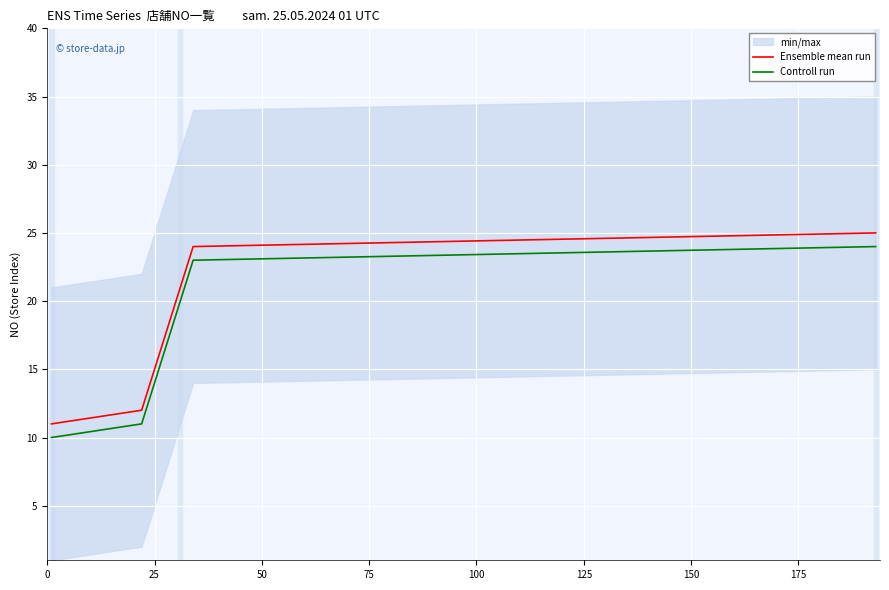

True or false: Ensemble mean run and Controll run cross at least once.

False